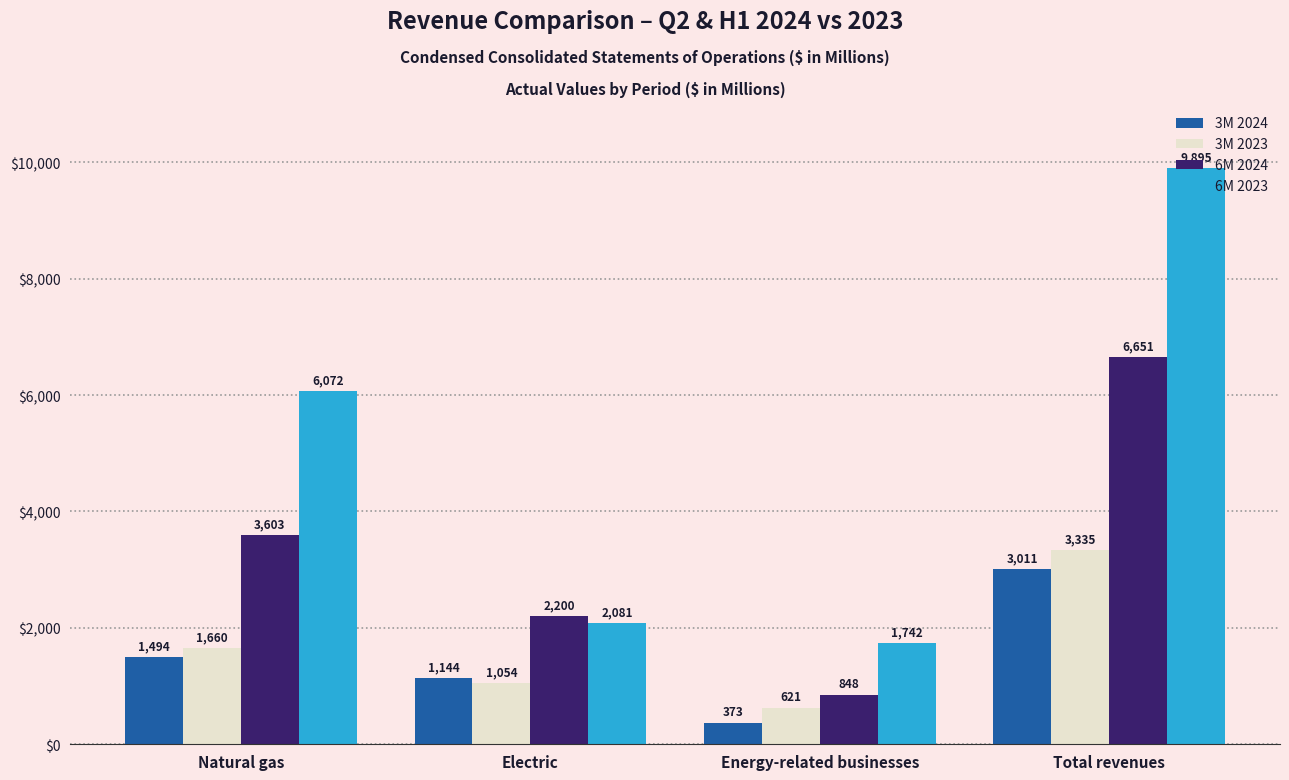

Does the chart contain stacked bars?

No